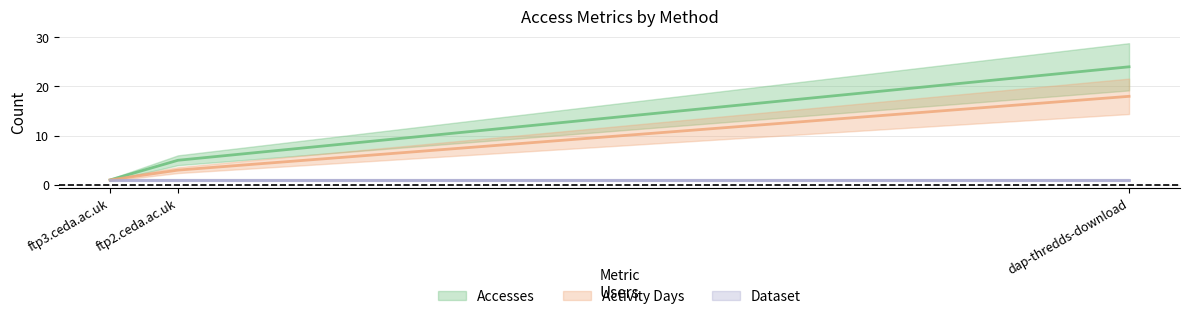

What is the sum of the Dataset values at ftp2.ceda.ac.uk and dap-thredds-download?

2